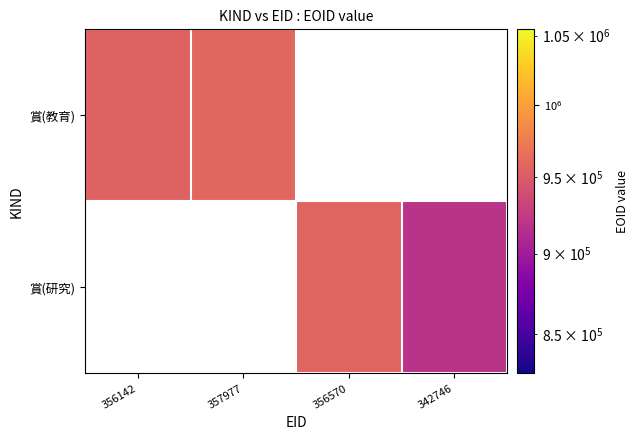

How many categories are shown in the chart?

4